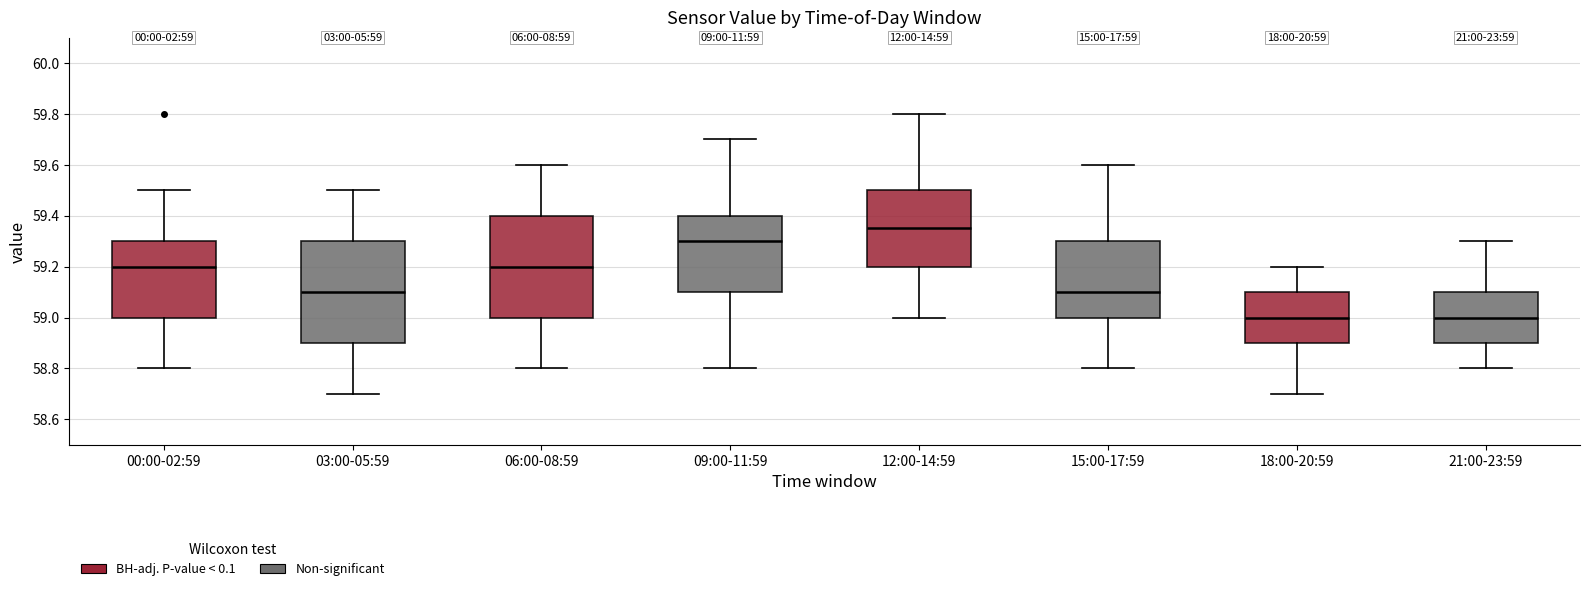

Which box has the highest median line?

12:00-14:59